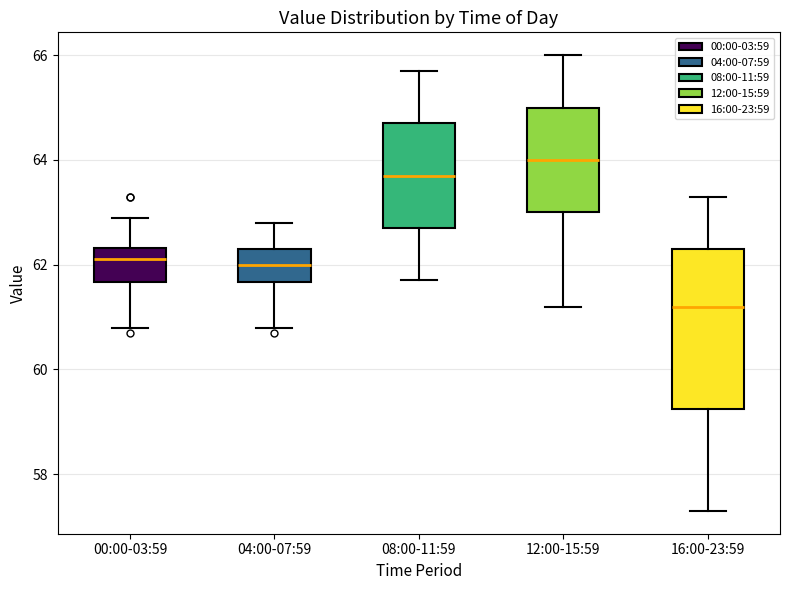

Reading left to right, transcribe this box plot: for each box, give where its median line is, the range the box spans, and where its two whiskers end, as read against the y-axis. The values are not printed on the chart, so give them approximately, as read against the axis.

00:00-03:59: median 62.2, box 61.6 to 62.4, whiskers 60.8 to 63.0
04:00-07:59: median 62.0, box 61.6 to 62.4, whiskers 60.8 to 62.8
08:00-11:59: median 63.8, box 62.8 to 64.8, whiskers 61.8 to 65.8
12:00-15:59: median 64.0, box 63.0 to 65.0, whiskers 61.2 to 66.0
16:00-23:59: median 61.2, box 59.2 to 62.4, whiskers 57.4 to 63.4